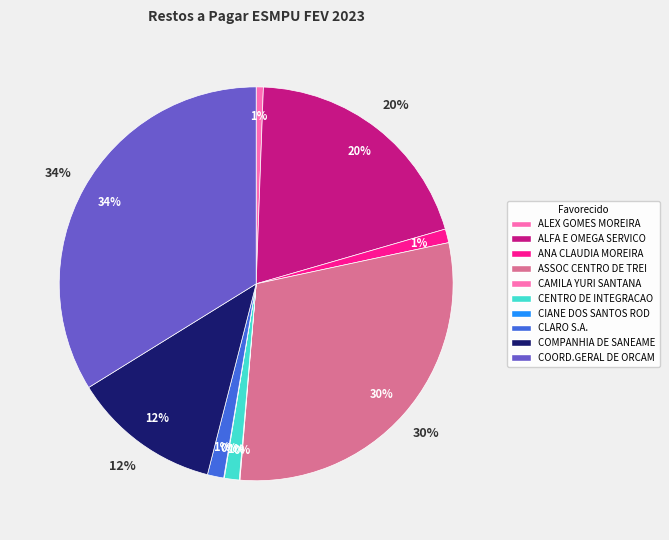

Combined, what portion of the pie is ASSOC CENTRO DE TREINAMENTO and ALFA E OMEGA SERVICOS?

49.6%